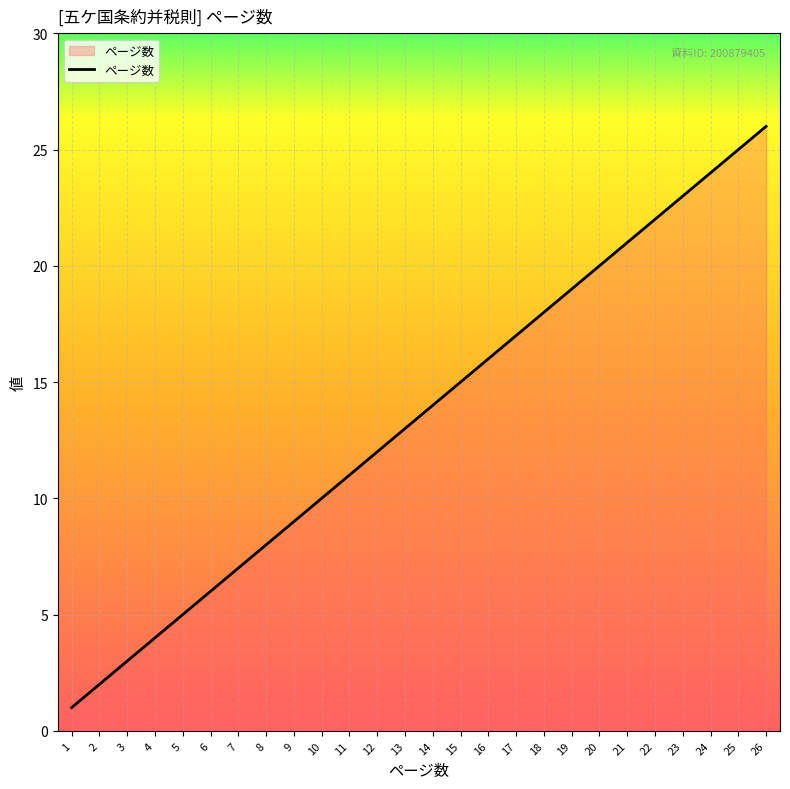

Rank the categories by value from highest to lowest.

26, 25, 24, 23, 22, 21, 20, 19, 18, 17, 16, 15, 14, 13, 12, 11, 10, 9, 8, 7, 6, 5, 4, 3, 2, 1